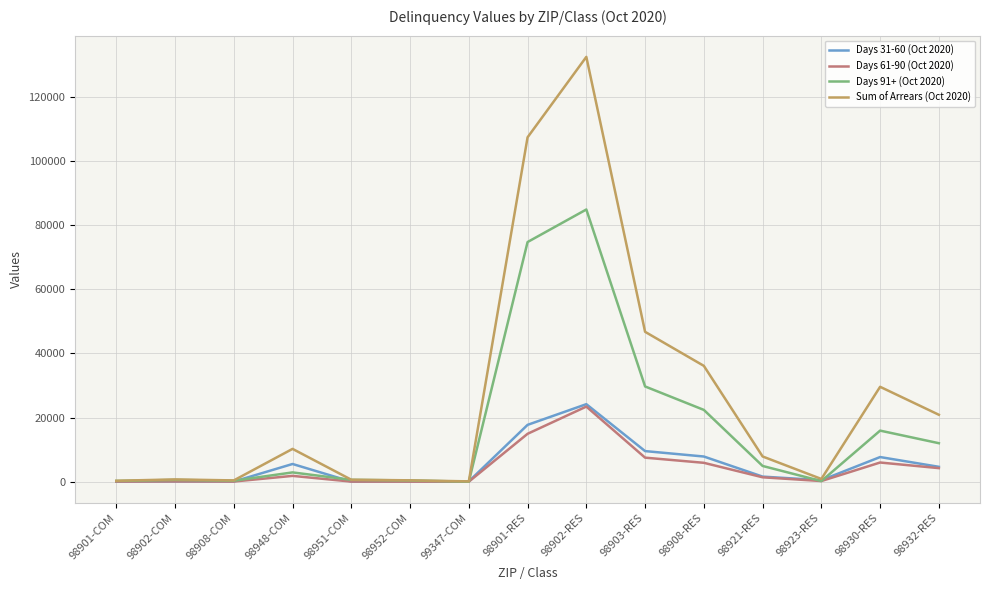

At which label is Days 31-60 (Oct 2020) closest to 12093?

98903-RES